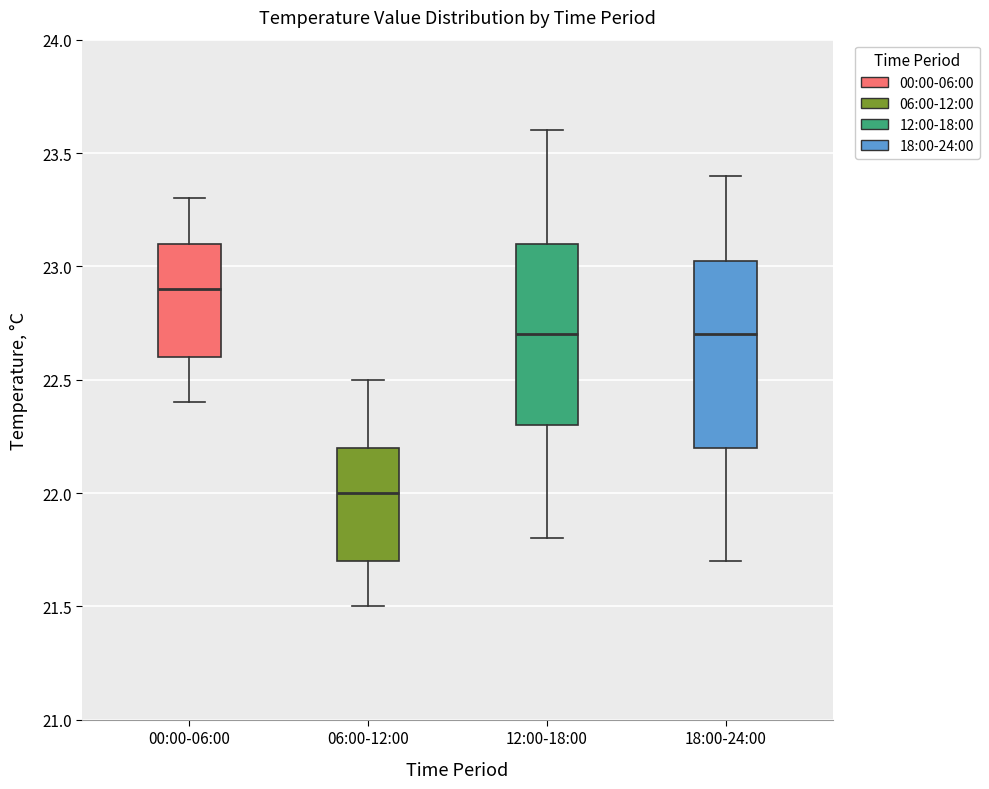

Which box has the lowest median line?

06:00-12:00